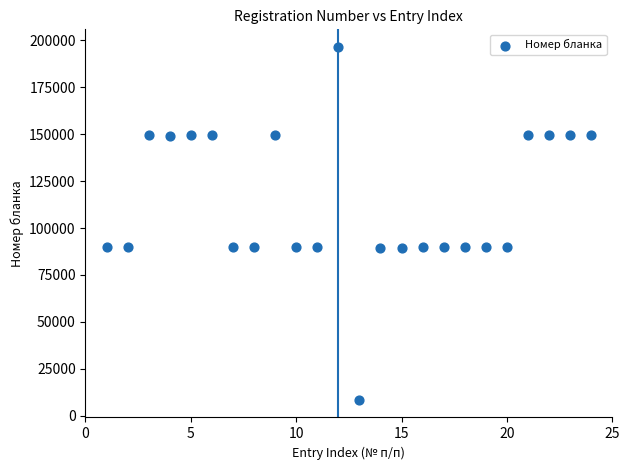

What is the range of Y values (max minus min)?

188017